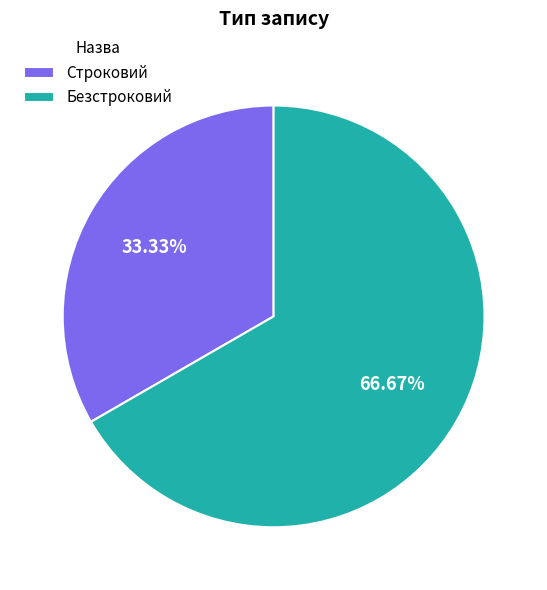

What percentage is the Безстроковий slice, to the nearest percent?

67%